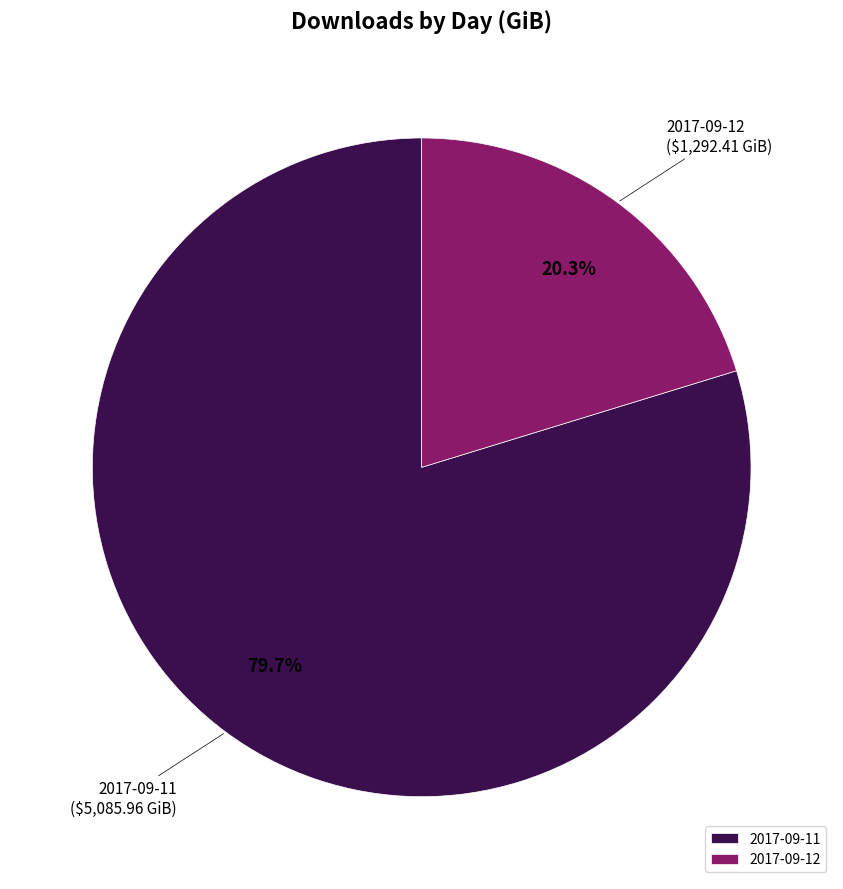

Which has a higher value, 2017-09-12 or 2017-09-11?

2017-09-11